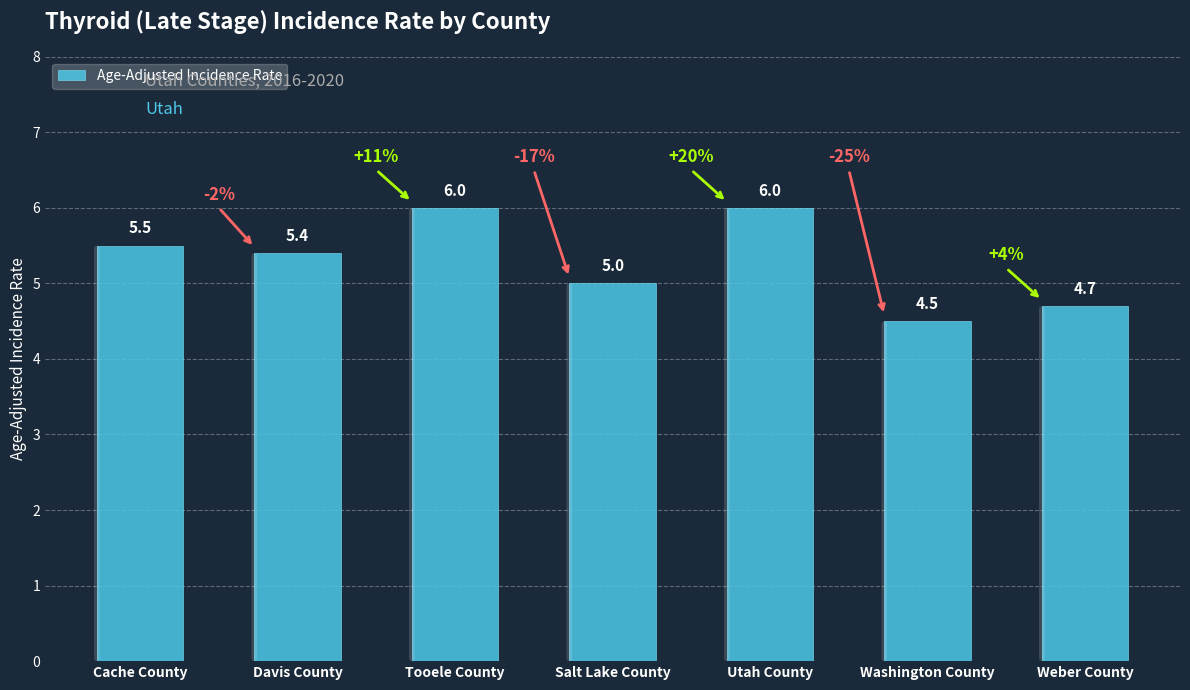

The value at Utah County is 3.7. True or false?

False